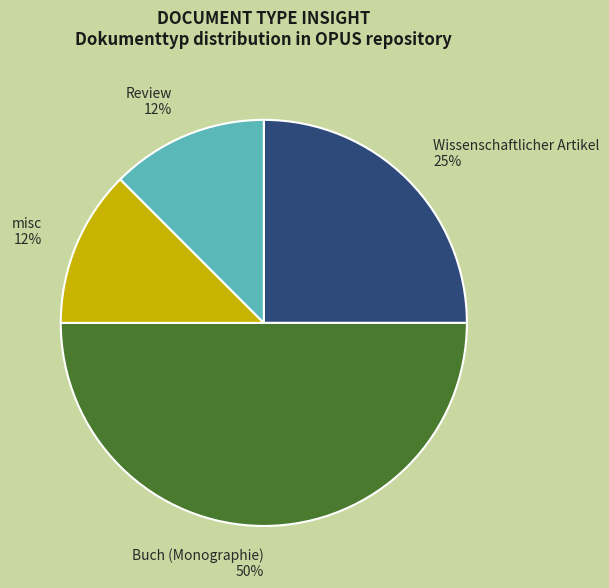

Is misc the majority of the pie?

No